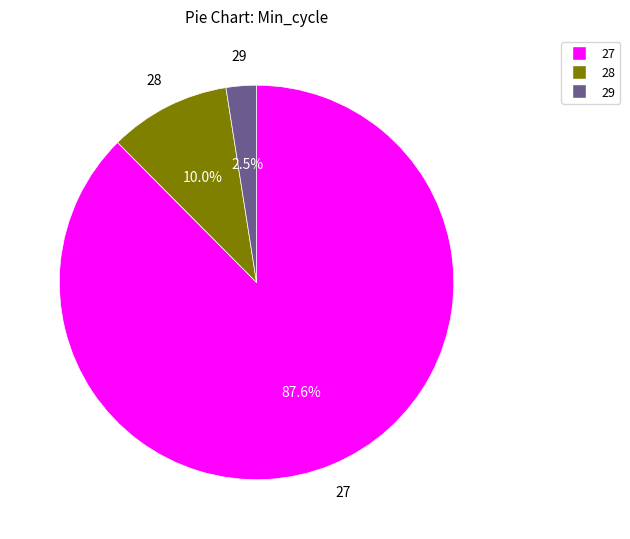

How many slices are in this pie chart?

3